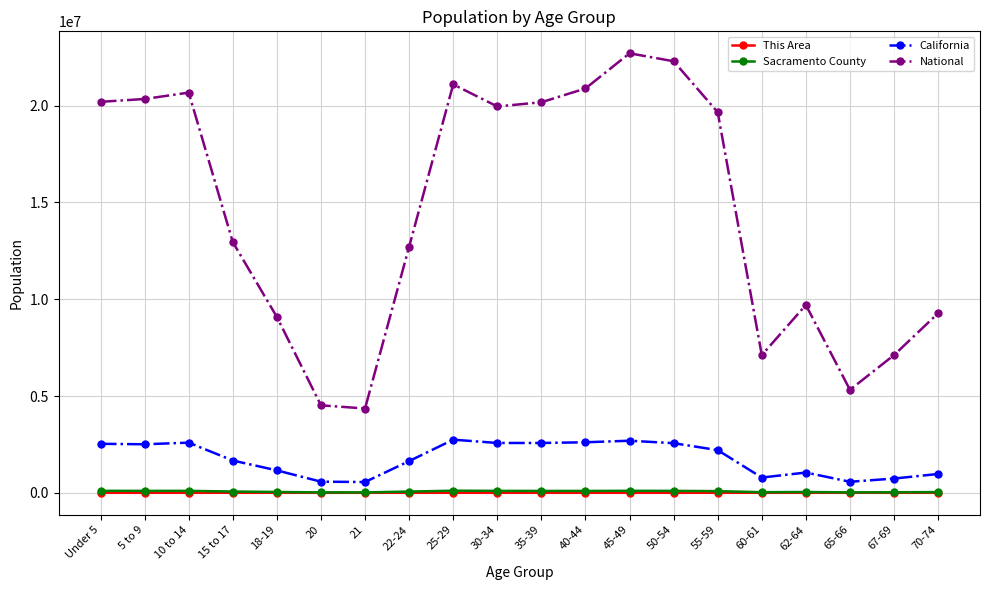

True or false: Sacramento County has more than 2 points higher than both neighbors.

True